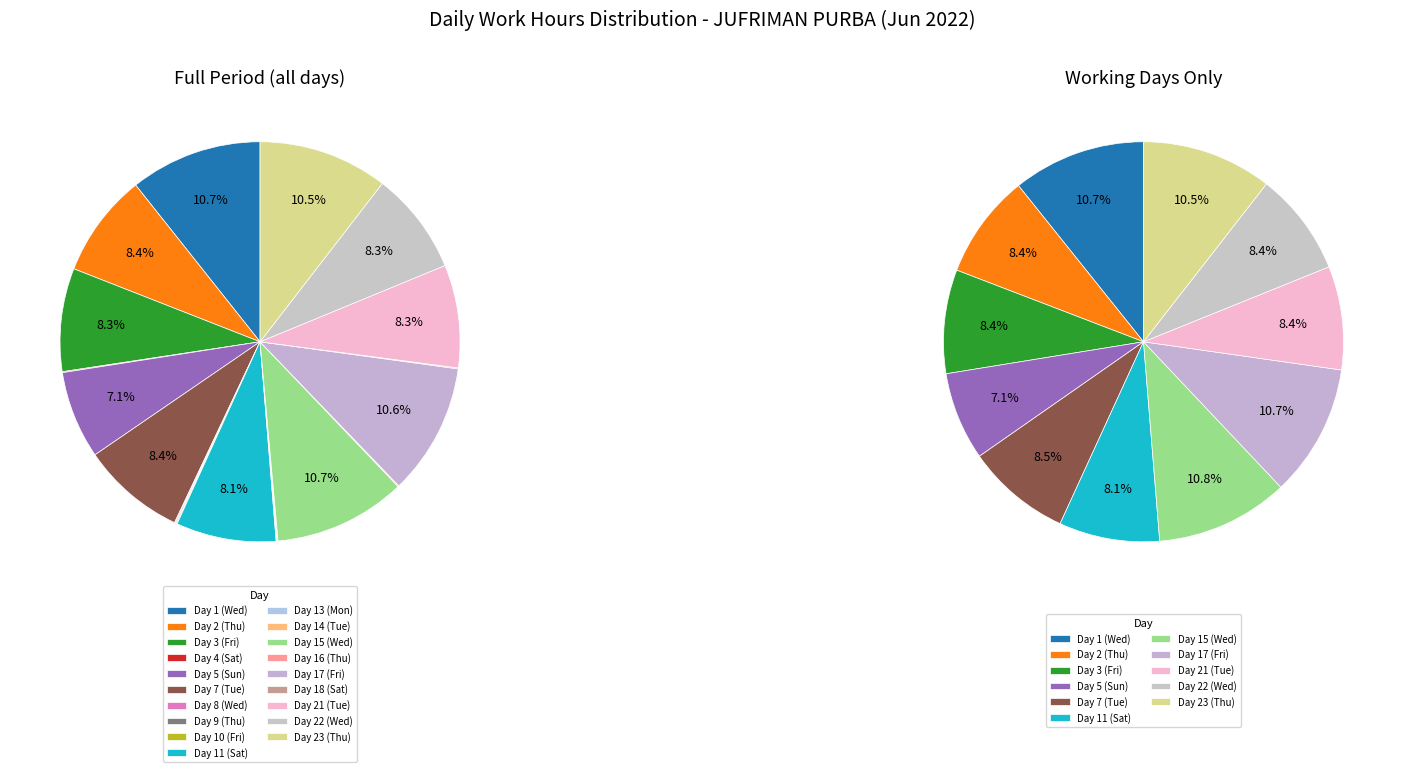

How many slices are in this pie chart?

19